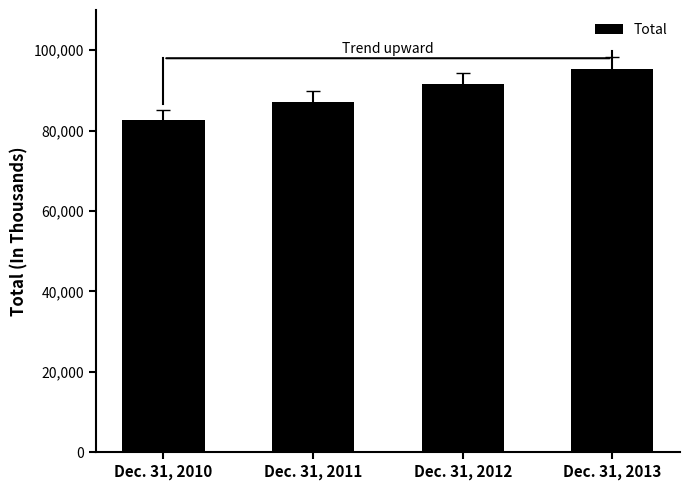

What is the sum of all values?

356843